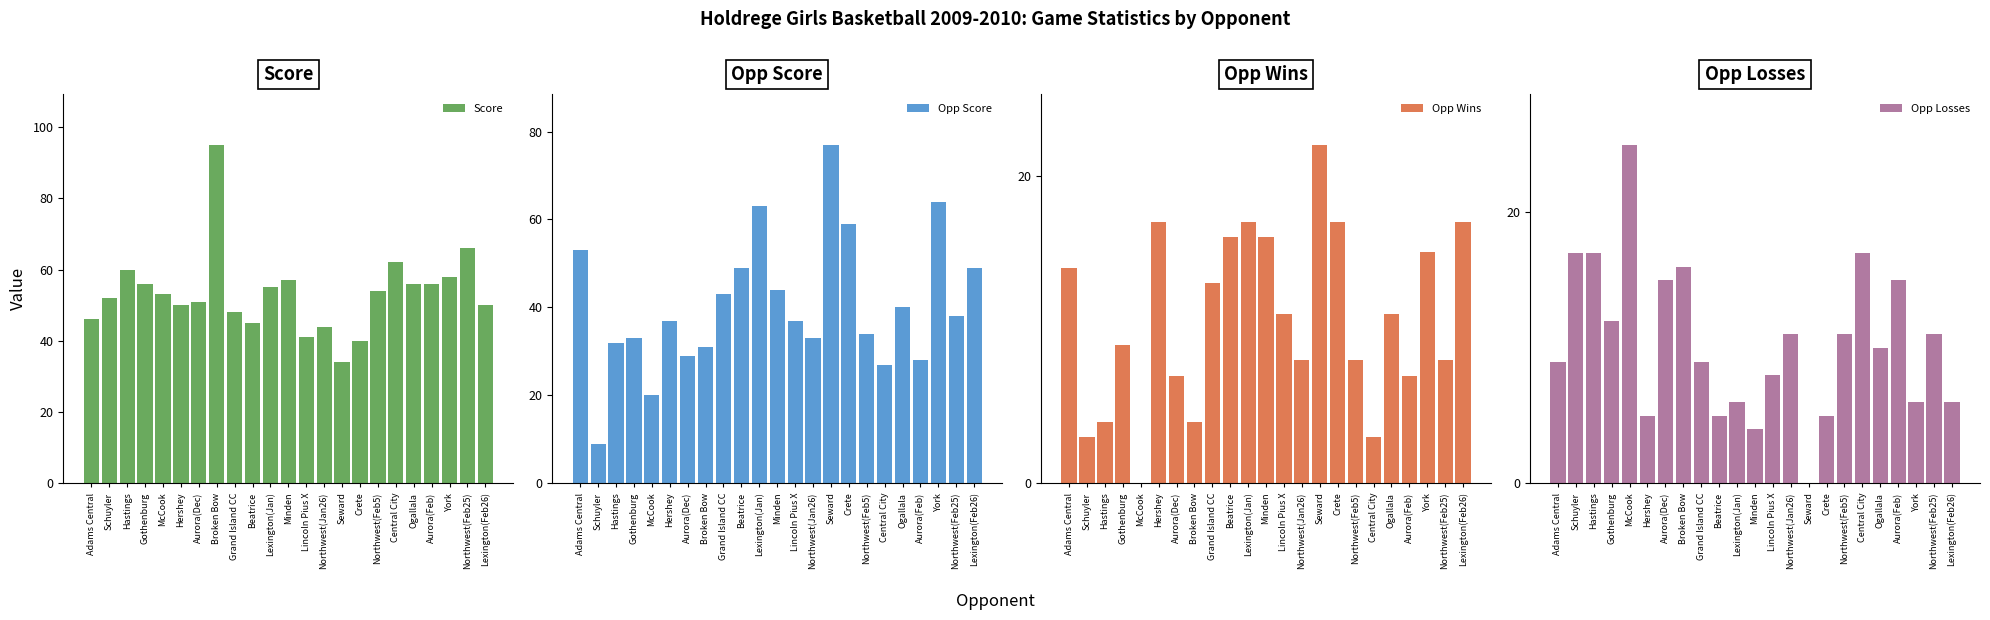

Reading right to left, extract all data points from this chart.

Score: 50	66	58	56	56	62	54	40	34	44	41	57	55	45	48	95	51	50	53	56	60	52	46
Opp Score: 49	38	64	28	40	27	34	59	77	33	37	44	63	49	43	31	29	37	20	33	32	9	53
Opp Wins: 17	8	15	7	11	3	8	17	22	8	11	16	17	16	13	4	7	17	0	9	4	3	14
Opp Losses: 6	11	6	15	10	17	11	5	0	11	8	4	6	5	9	16	15	5	25	12	17	17	9